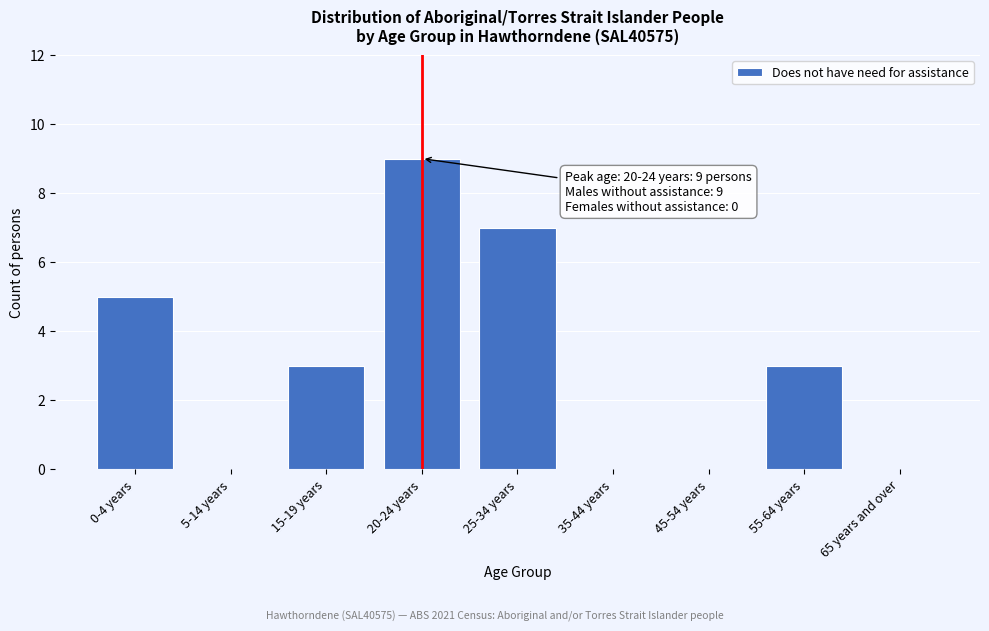

Reading right to left, list all the values displayed in this chart.

65 years and over=0	55-64 years=3	45-54 years=0	35-44 years=0	25-34 years=7	20-24 years=9	15-19 years=3	5-14 years=0	0-4 years=5